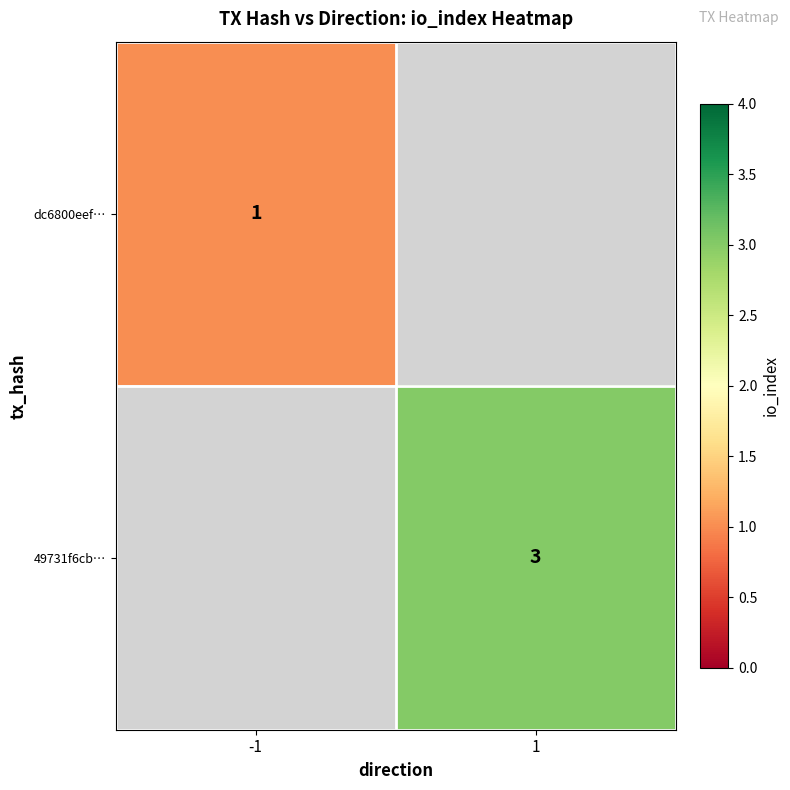

At how many categories does at least one series exceed 2?

1